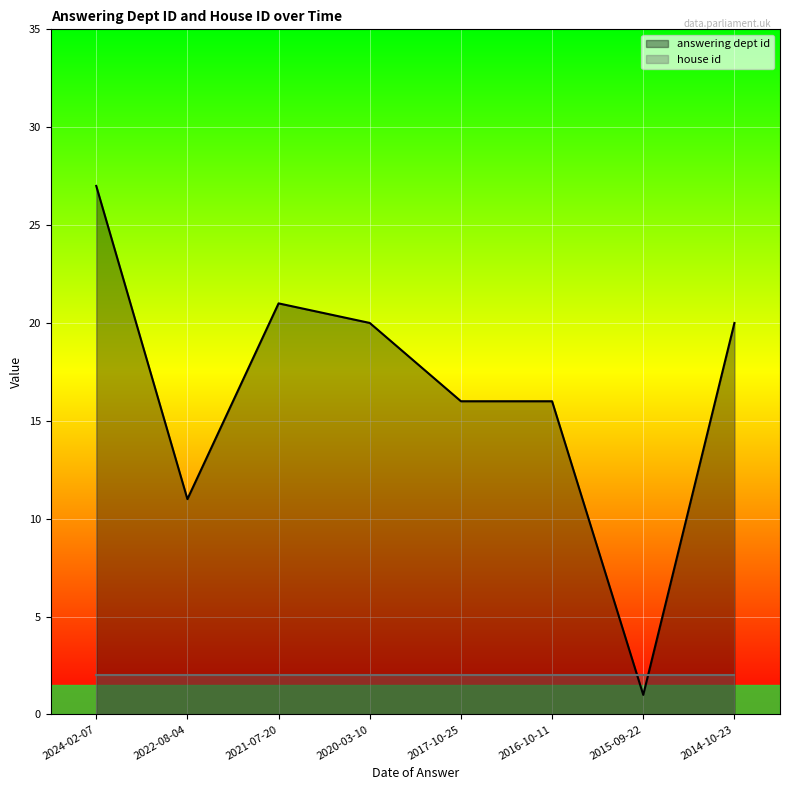

What is the difference between the values at 2021-07-20 and 2016-10-11?

5